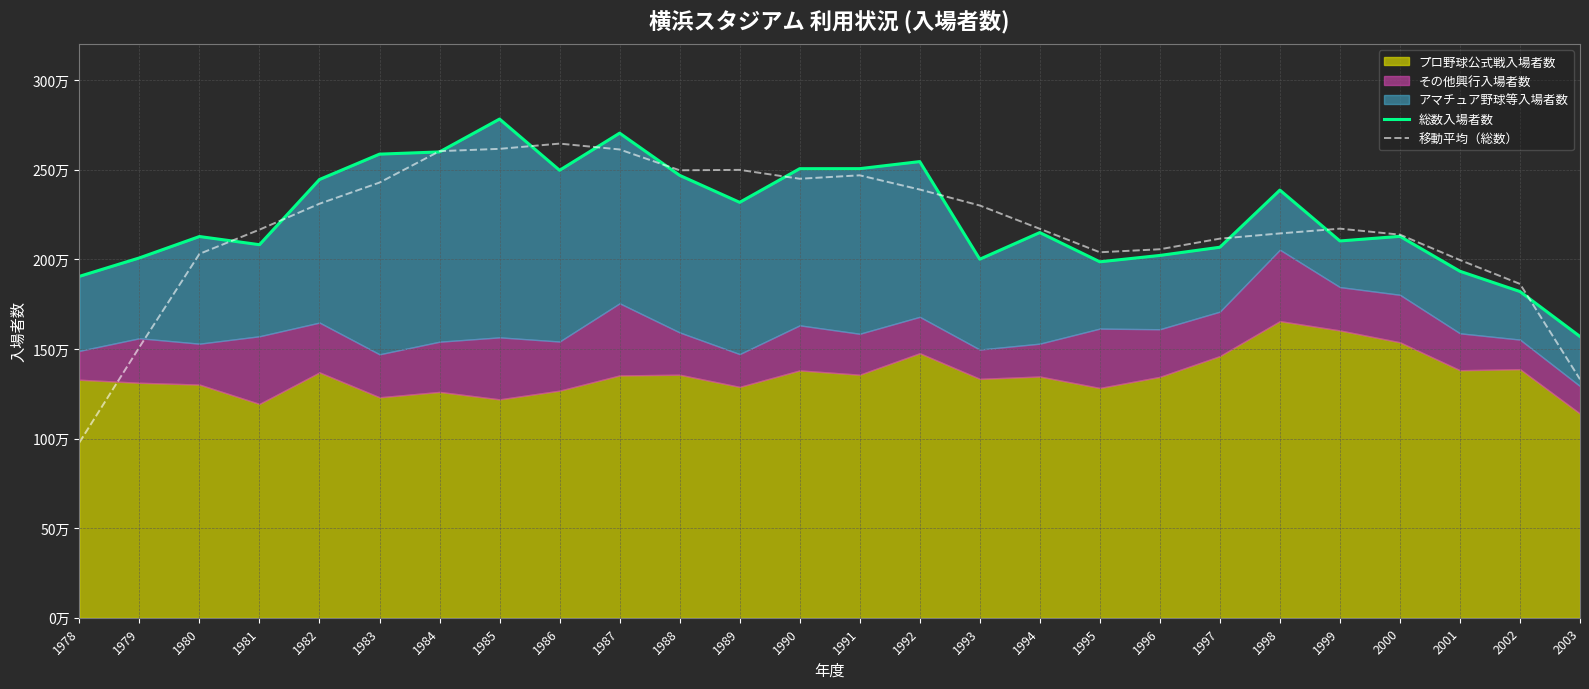

True or false: 移動平均（総数） has more than 0 points higher than both neighbors.

True